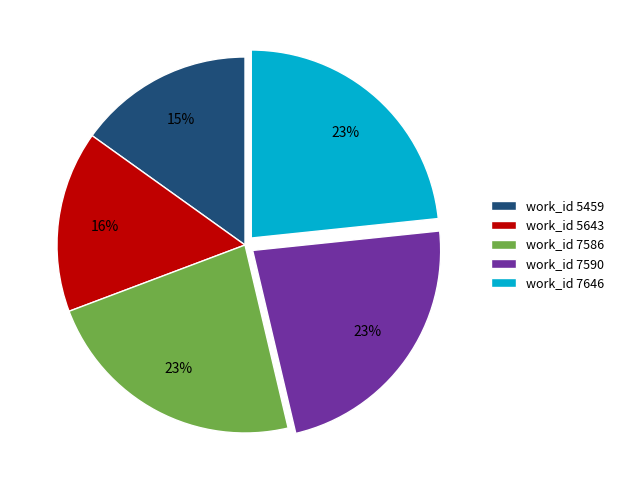

Is work_id 7646 the majority of the pie?

No